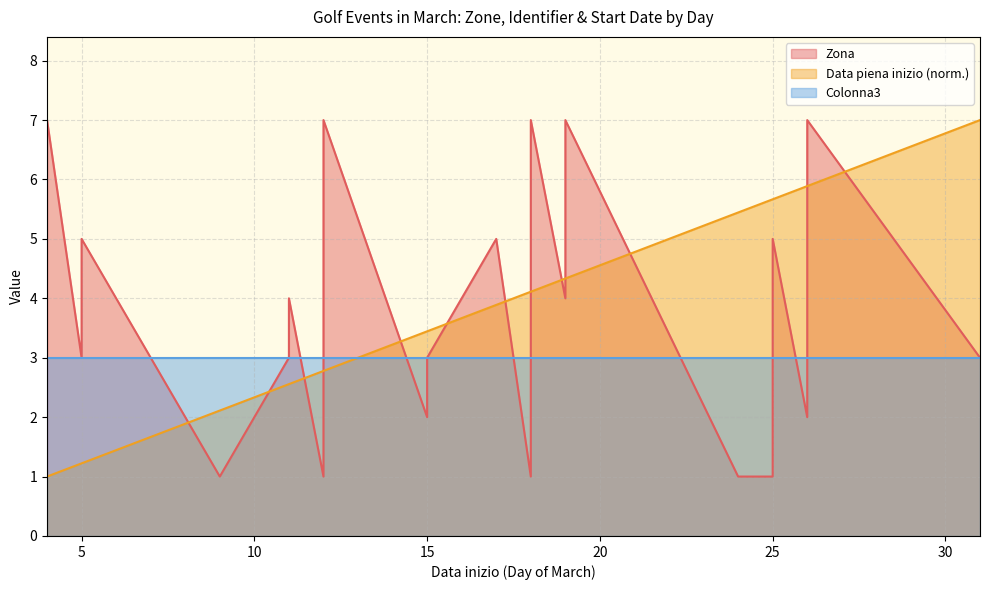

Between 4 and 9, which series saw the biggest shift?

Data piena inizio